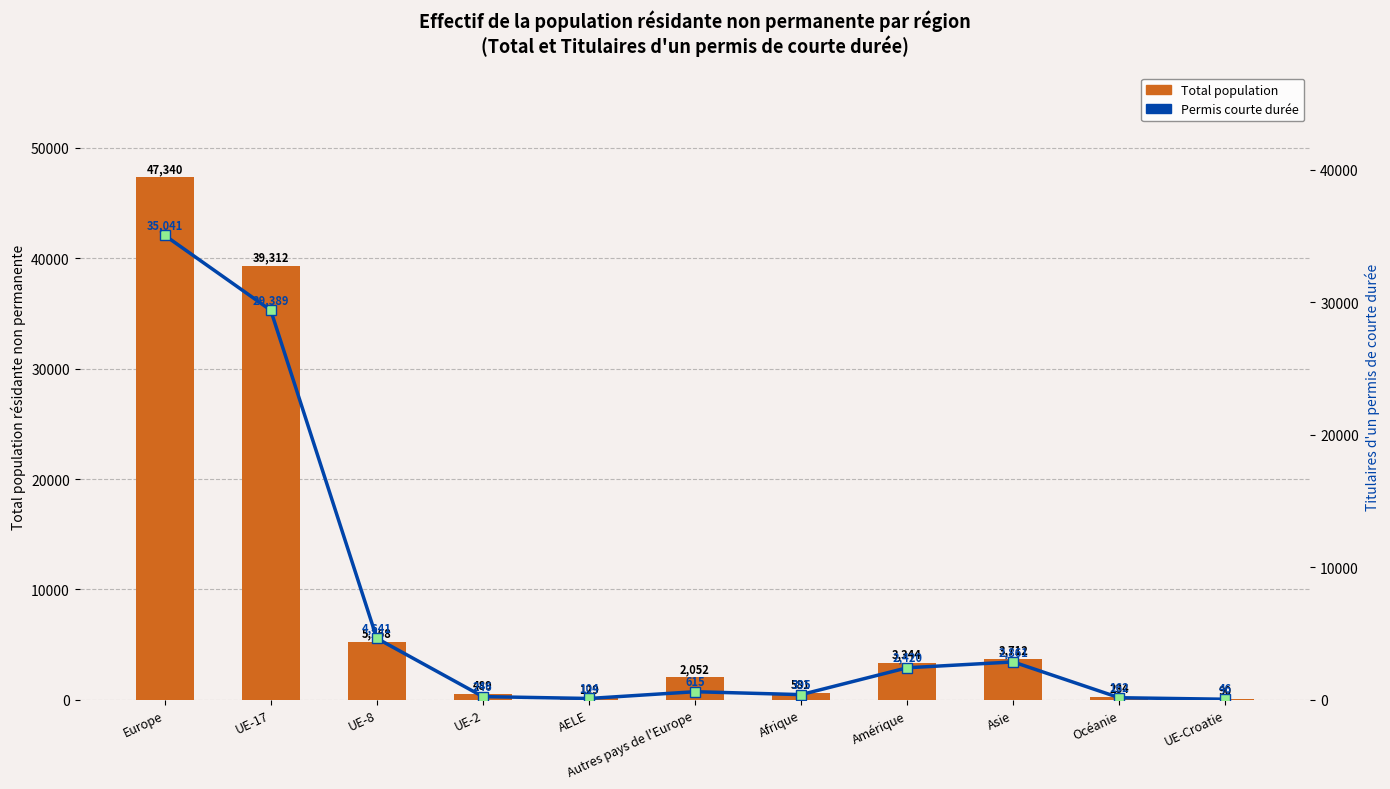

How many values in the Total population series are below 2052?

5